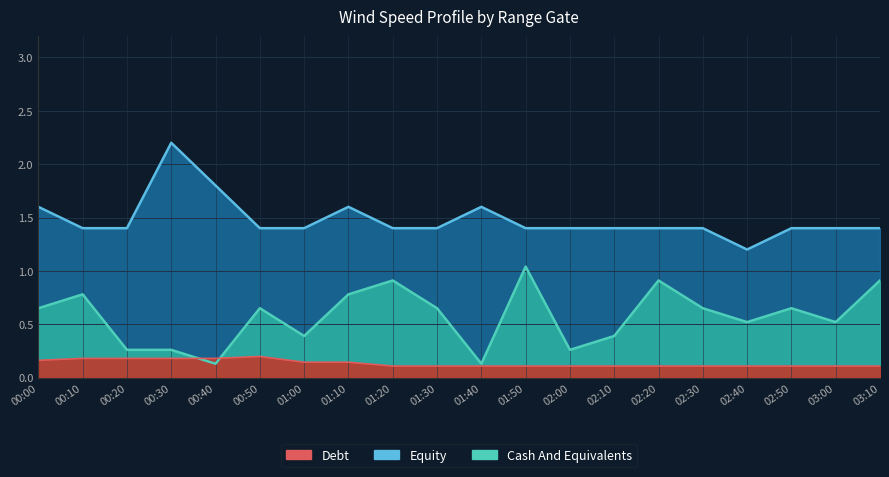

What is the minimum value shown in the chart?

0.1